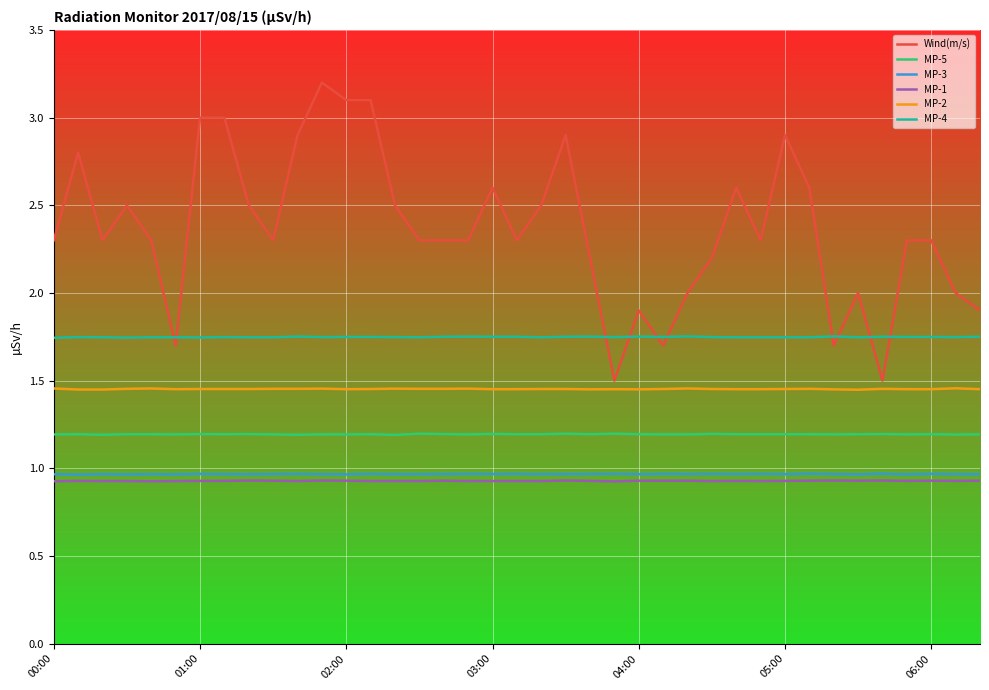

Which series has the largest range (max minus min)?

Wind(m/s)